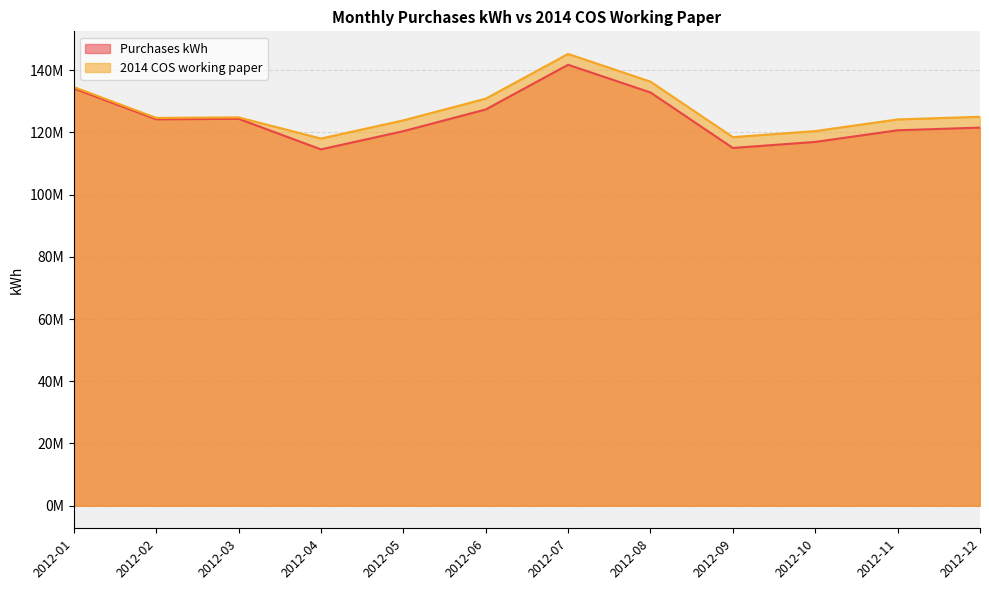

True or false: 2014 COS working paper and Purchases kWh cross at least once.

False